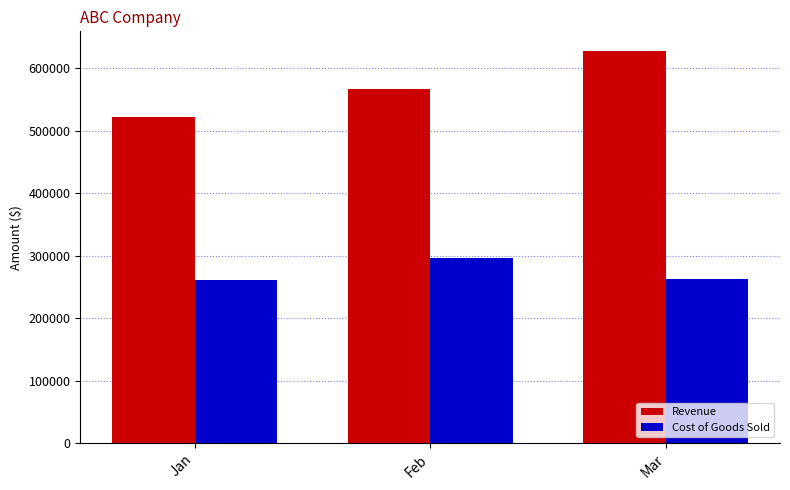

Where is Revenue nearest to the value 574936?

Feb